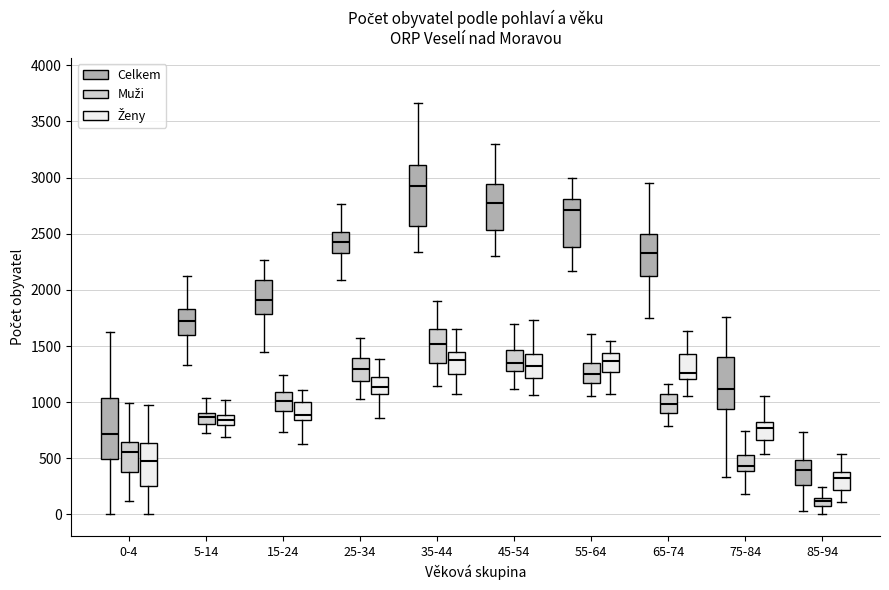

Which box has the highest median line?

35-44 (Celkem)